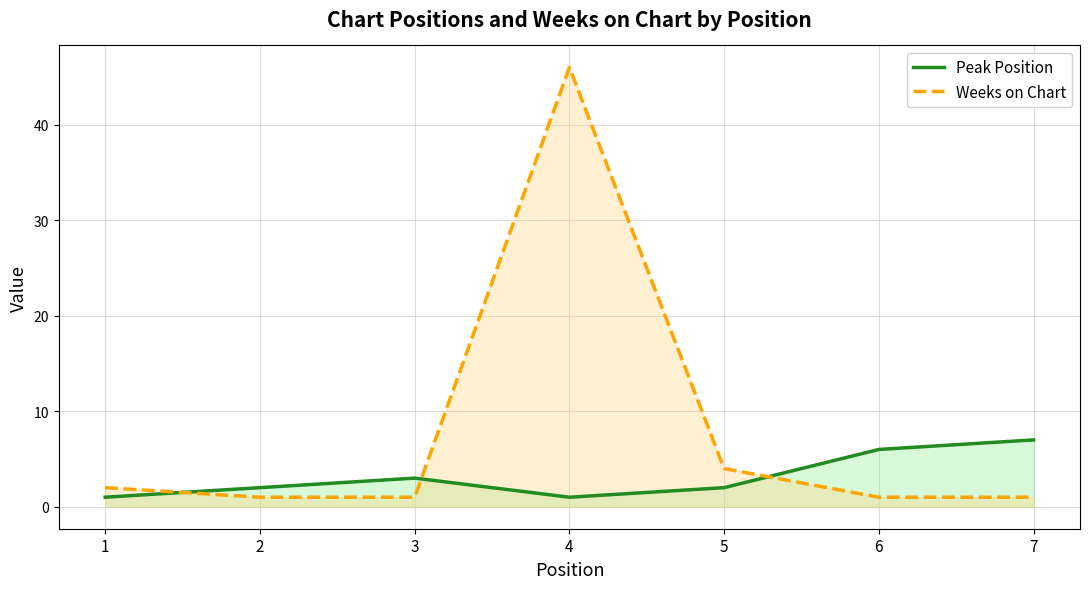

How many times do Weeks on Chart and Peak Position cross each other?

3